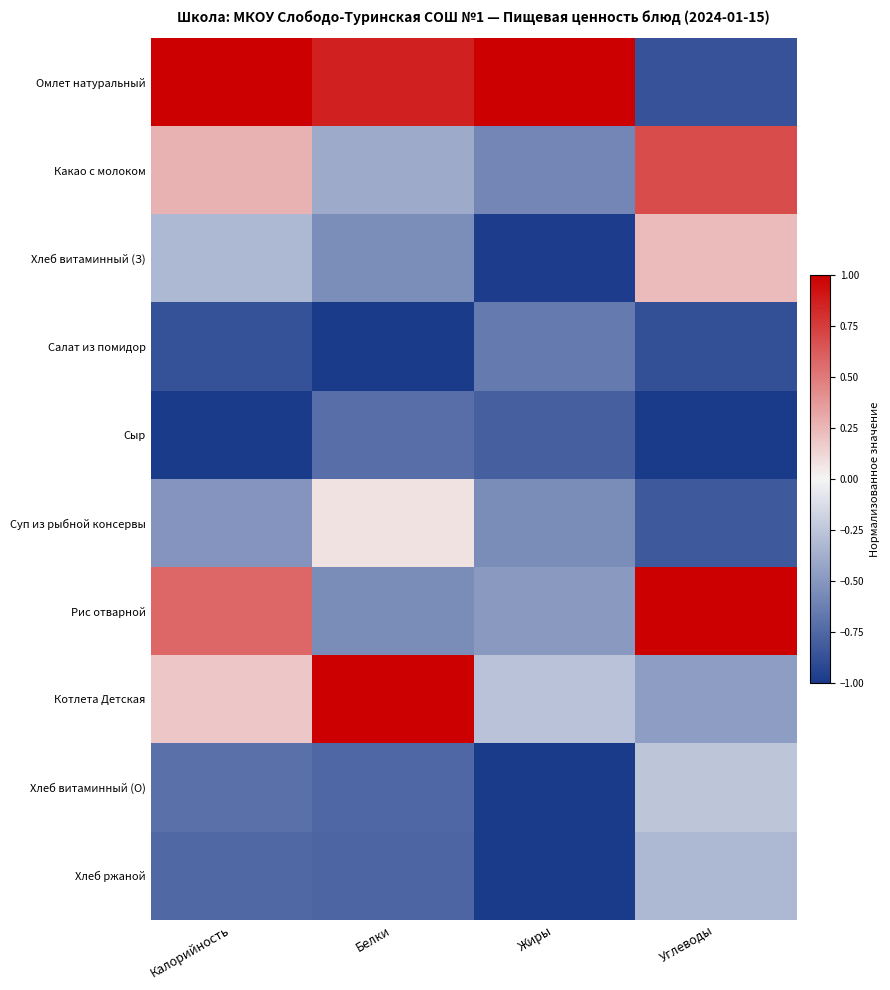

Rank the series by their maximum value, from highest to lowest.

Омлет натуральный, Рис отварной, Котлета Детская, Какао с молоком, Хлеб витаминный (З), Суп из рыбной консервы, Хлеб витаминный (О), Хлеб ржаной, Салат из помидор, Сыр